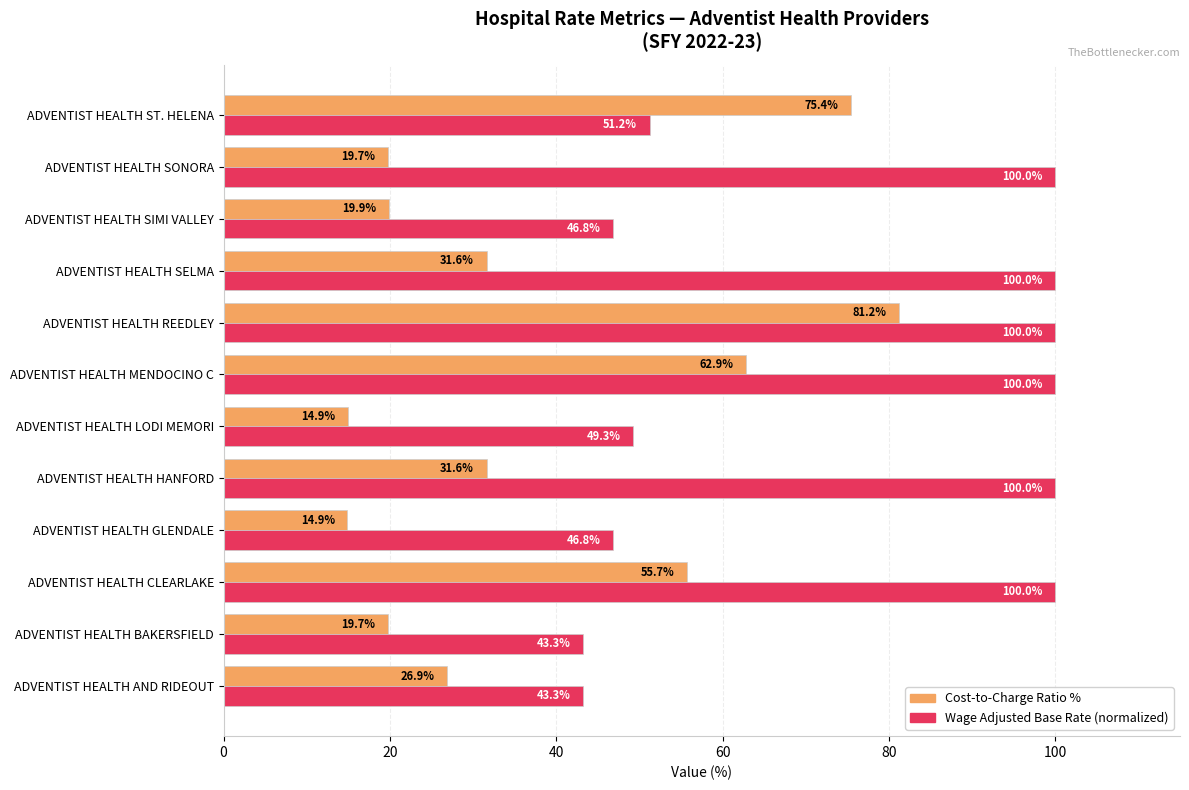

At which category is the sum across all series the highest?

ADVENTIST HEALTH REEDLEY